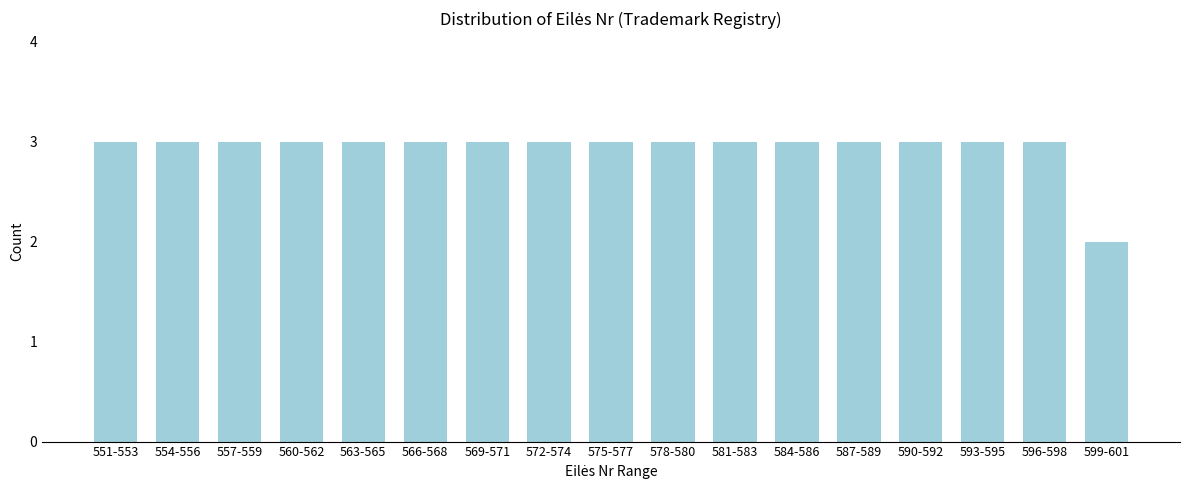

Reading left to right, transcribe all the data shown in this chart.

3	3	3	3	3	3	3	3	3	3	3	3	3	3	3	3	2